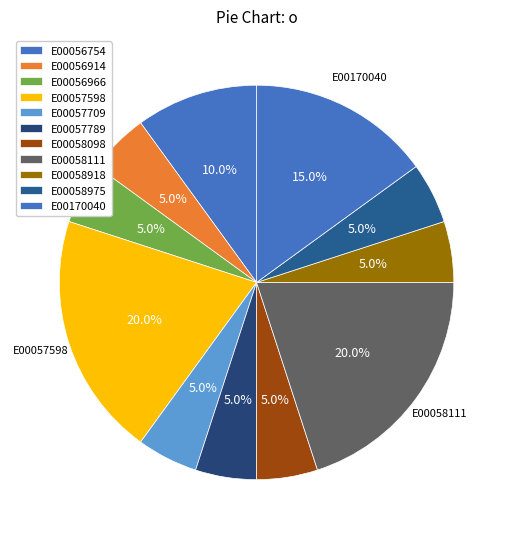

Count the number of slices in the pie.

11